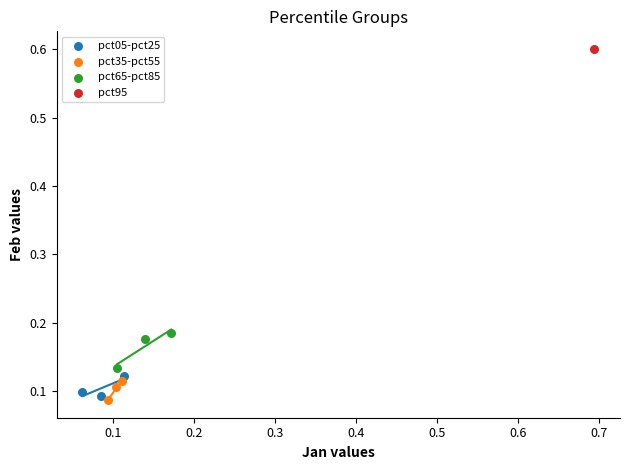

What are all the series names shown in the legend?

pct05-pct25, pct35-pct55, pct65-pct85, pct95